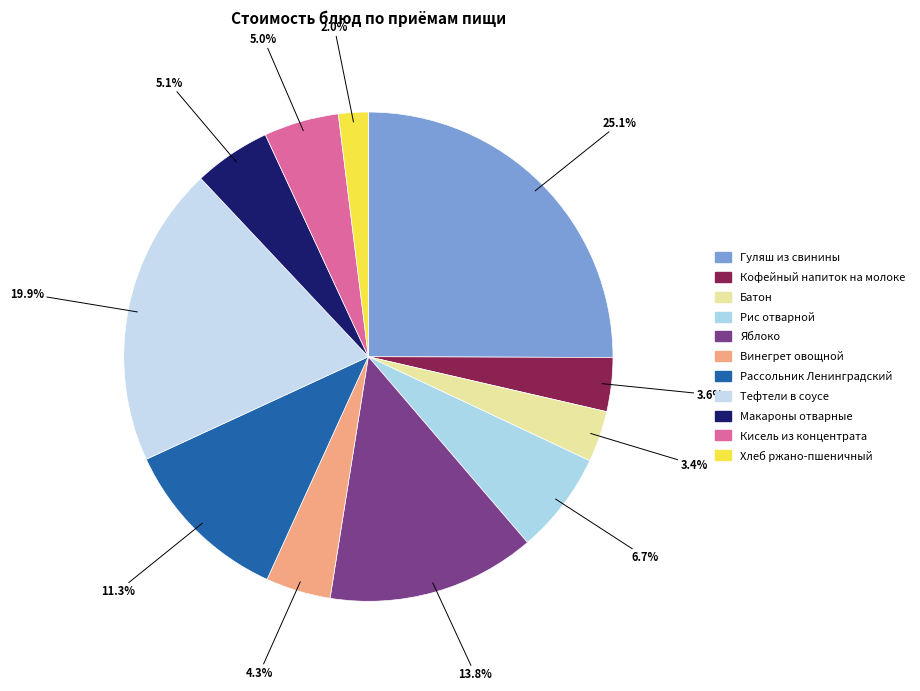

What is the largest slice in the pie chart?

Гуляш из свинины